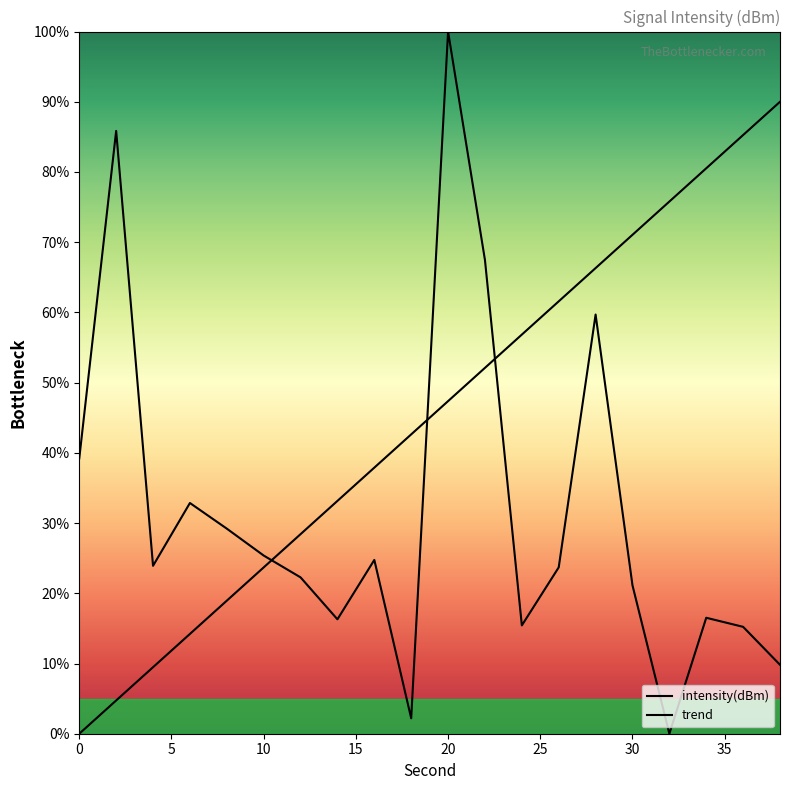

What is the difference between the second highest and second lowest values?

83.7